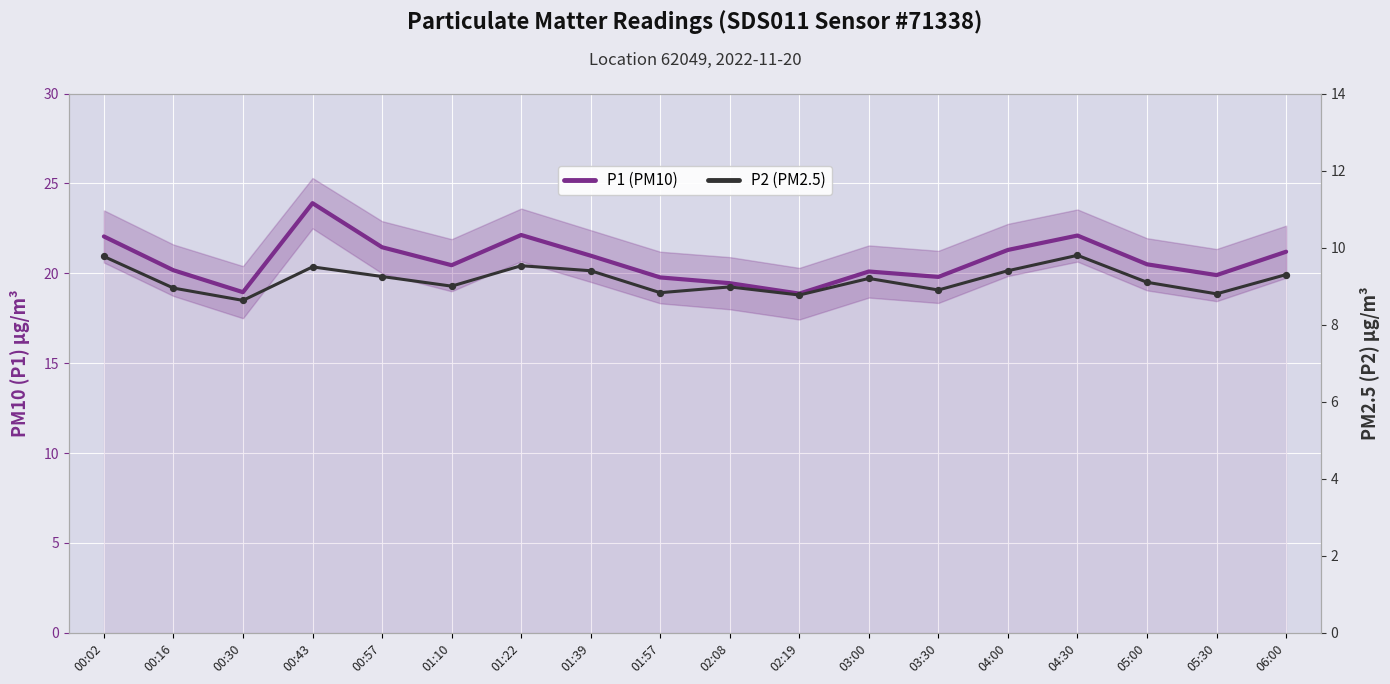

Which series reaches the maximum Y coordinate?

P1 (PM10)